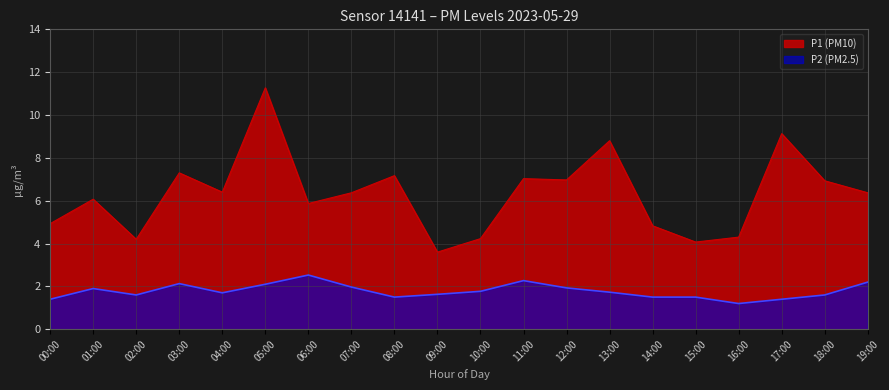

List the series in order of their peak value, highest first.

P1 (PM10), P2 (PM2.5)